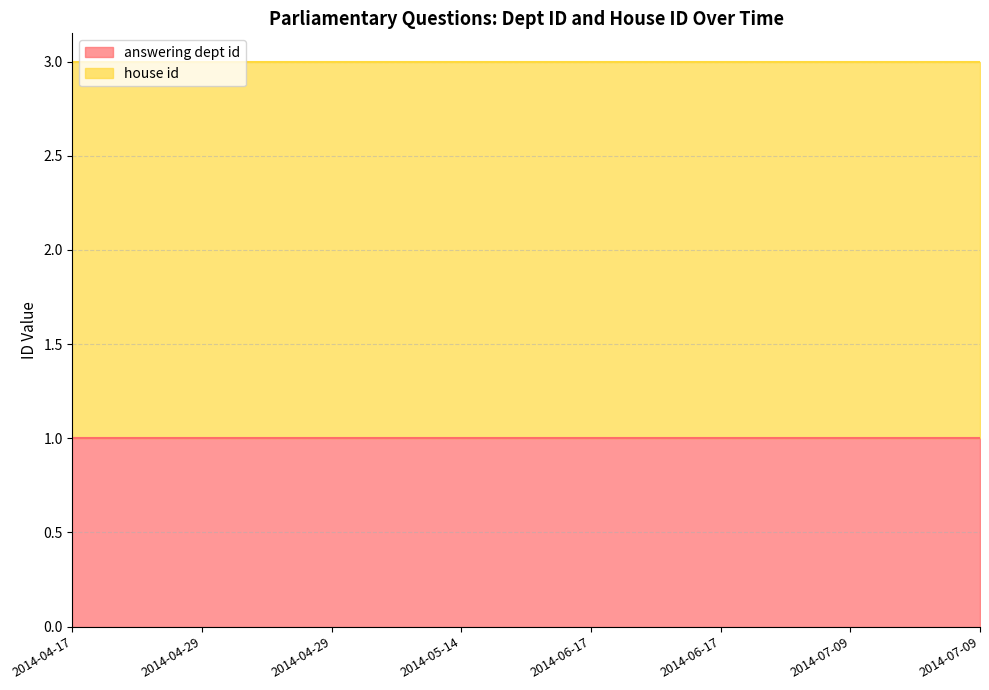

What is the sum of all answering dept id values?

8